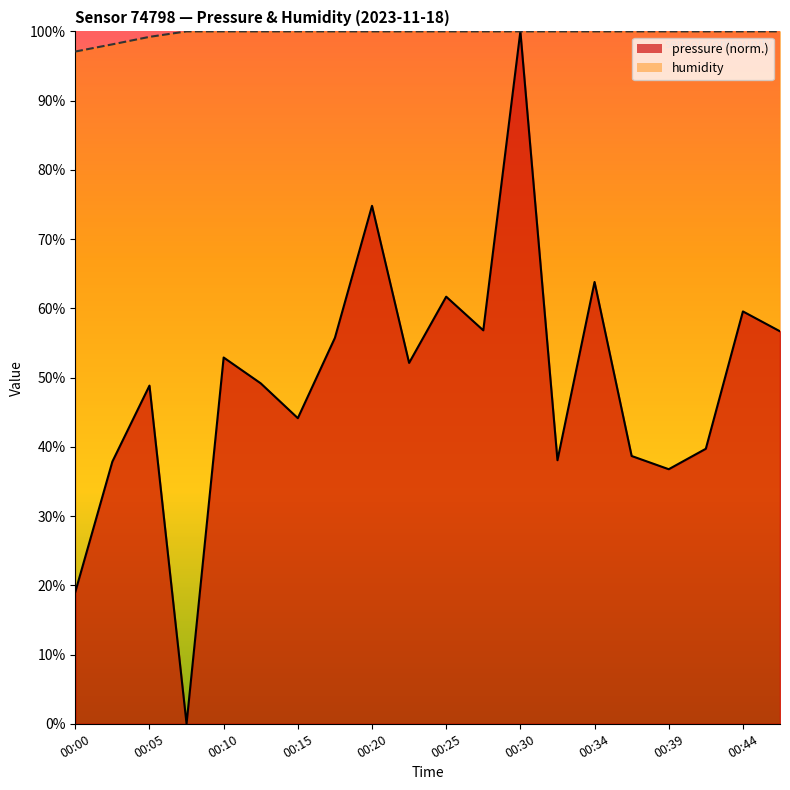

Does the chart have visible grid lines?

No